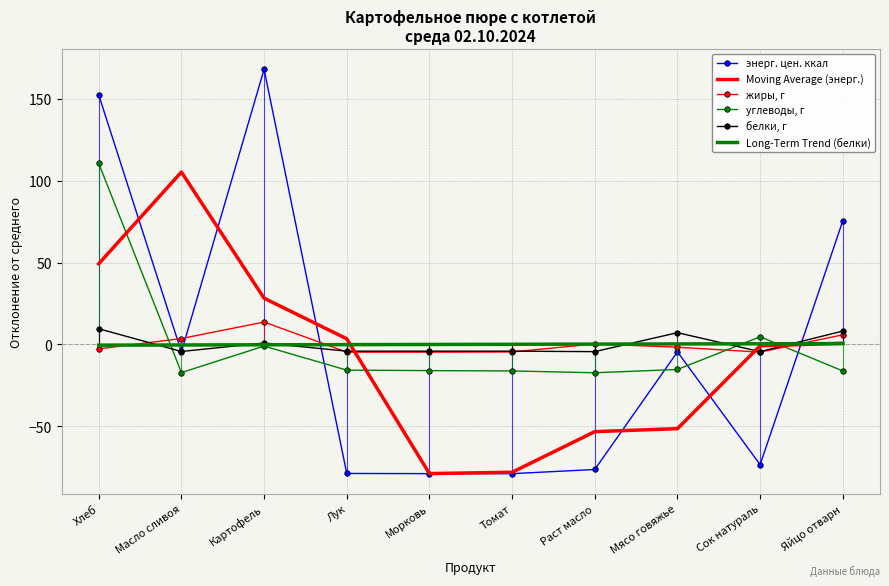

What value does the Moving Average (энерг.) series have at Мясо говяжье?

-51.5